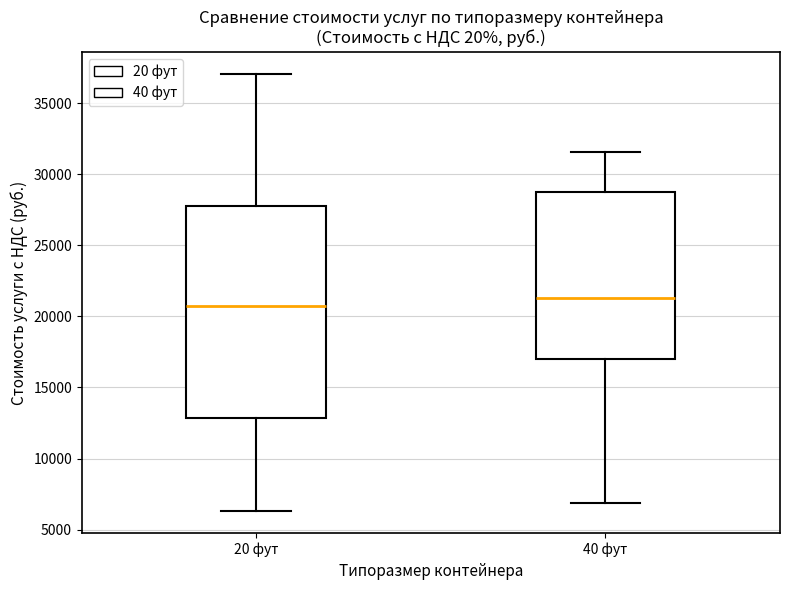

Where does the median line of the box for 20 фут sit on the y-axis? The values are not printed on the chart, so give them approximately, as read against the axis.

20500